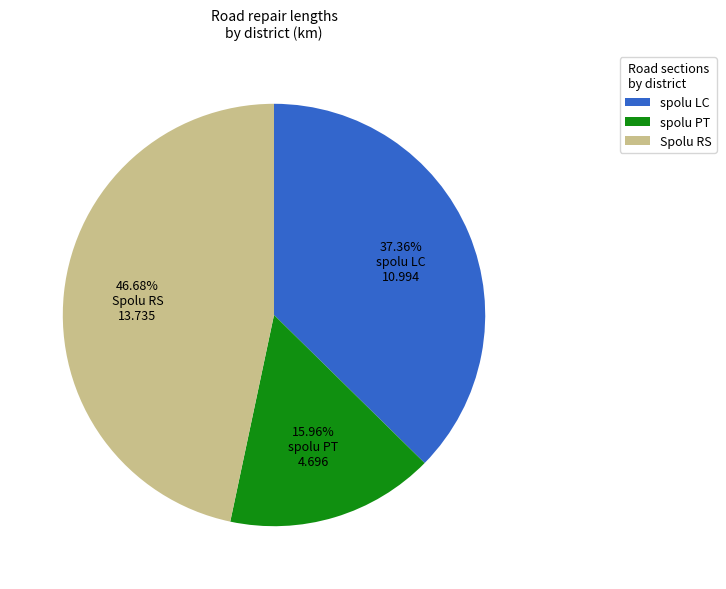

To the nearest percent, what portion does spolu LC represent?

37%